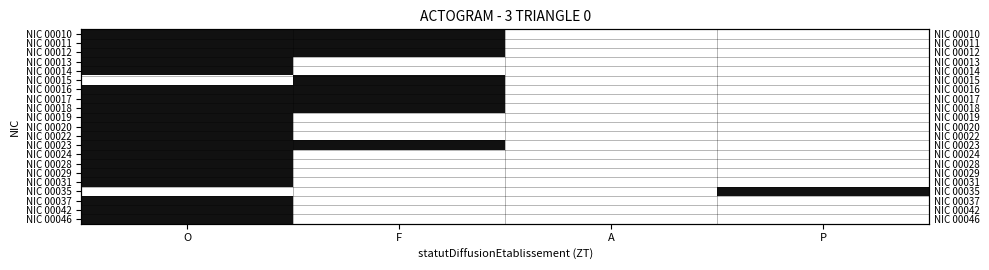

Between A and F, which is larger?

F